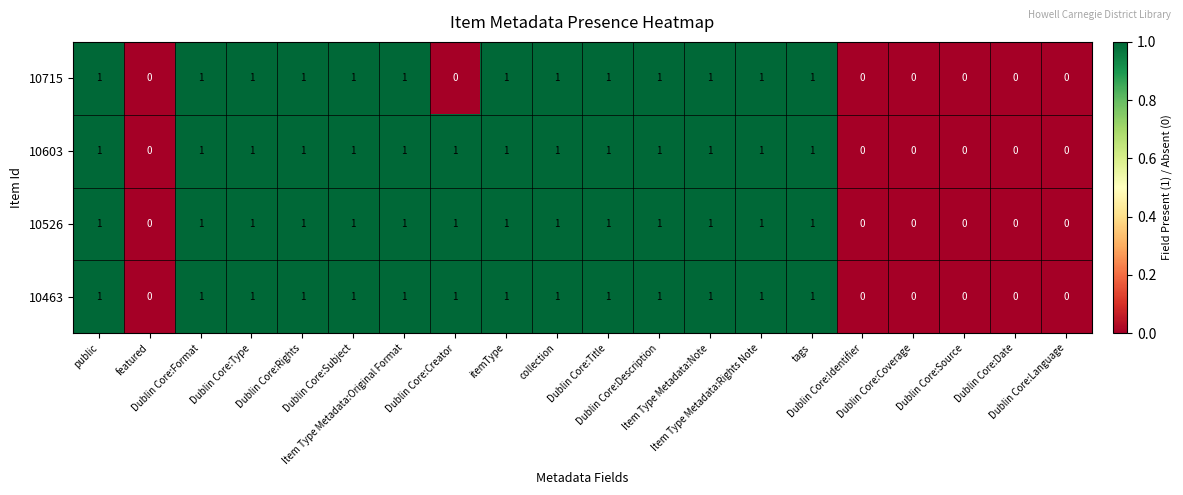

What is the total value across all series at tags?

4